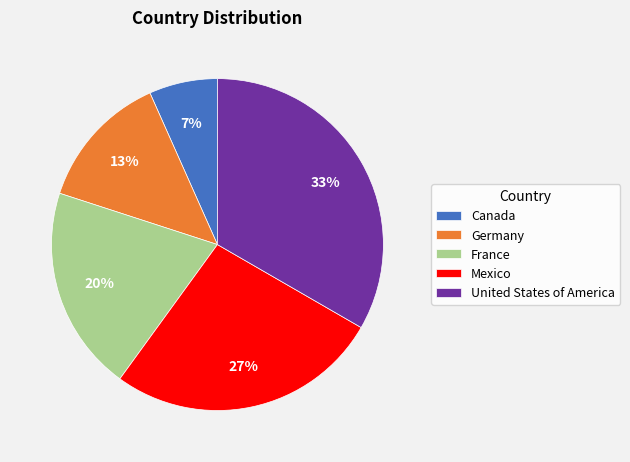

How many slices are in this pie chart?

5